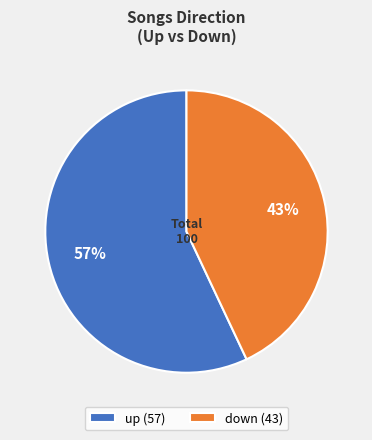

To the nearest percent, what is the average slice percentage?

50%